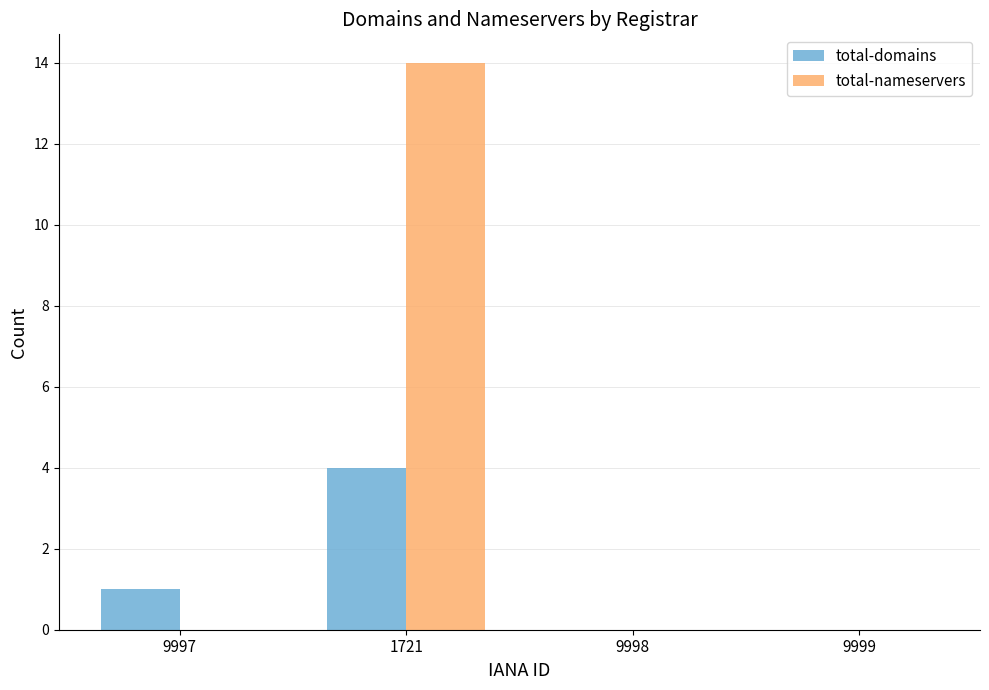

Count the number of data series in this chart.

2